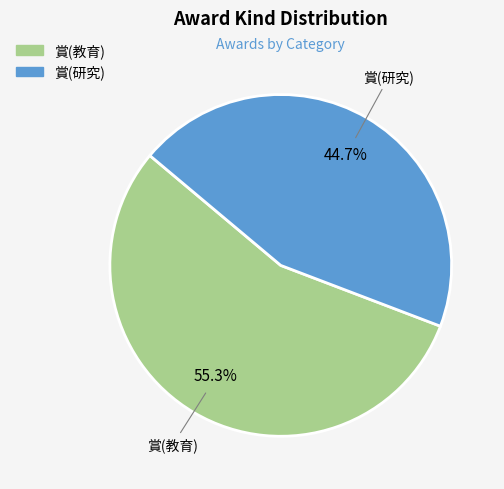

How many segments does this pie chart have?

2